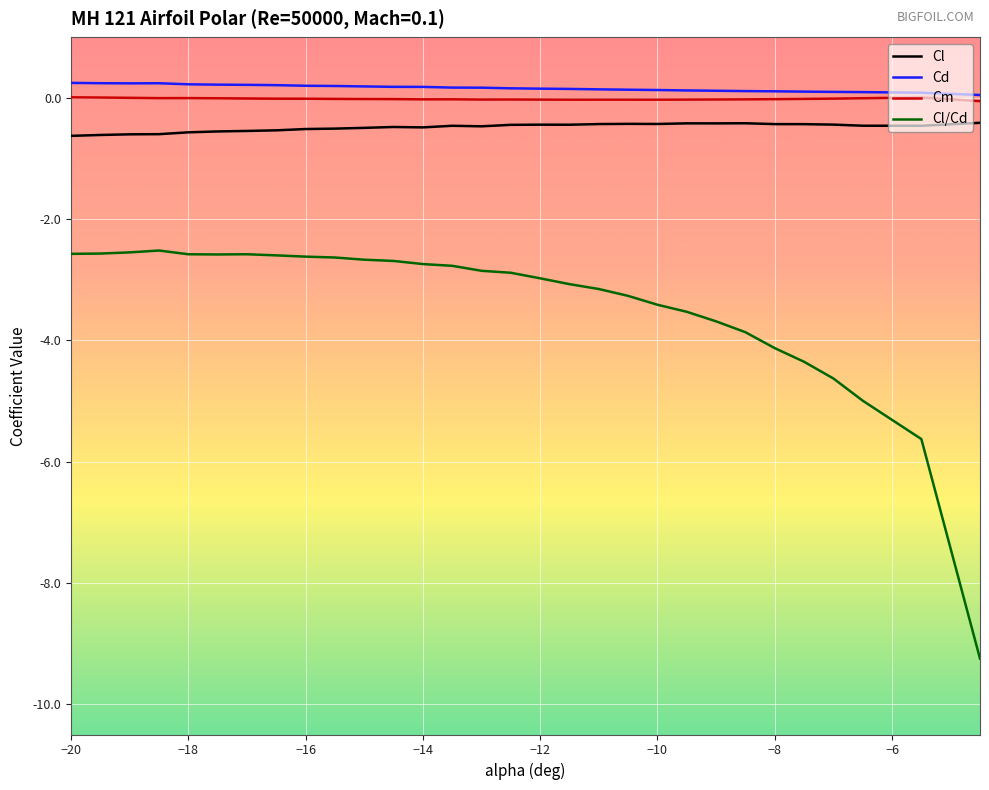

Which series has the largest range (max minus min)?

Cl/Cd